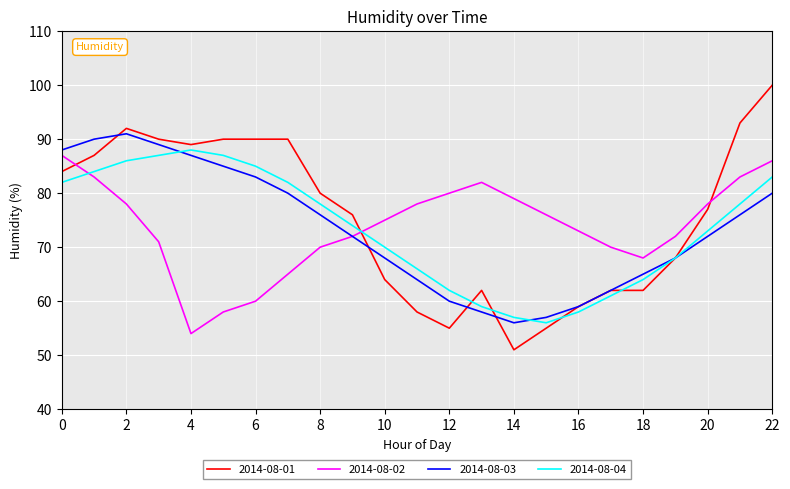

Which series has the widest spread of values?

2014-08-01